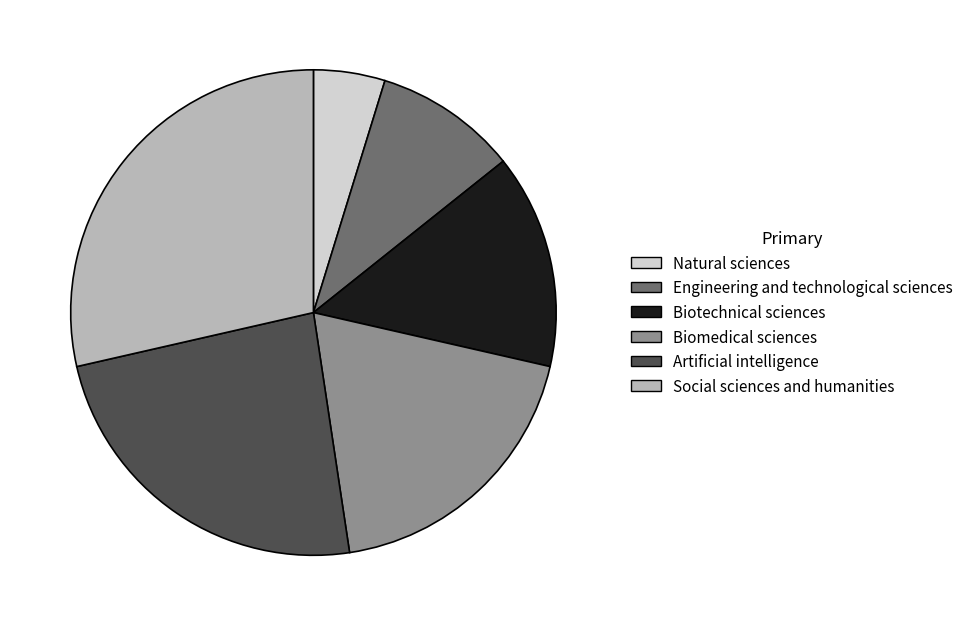

Does Natural sciences represent more than half of the total?

No